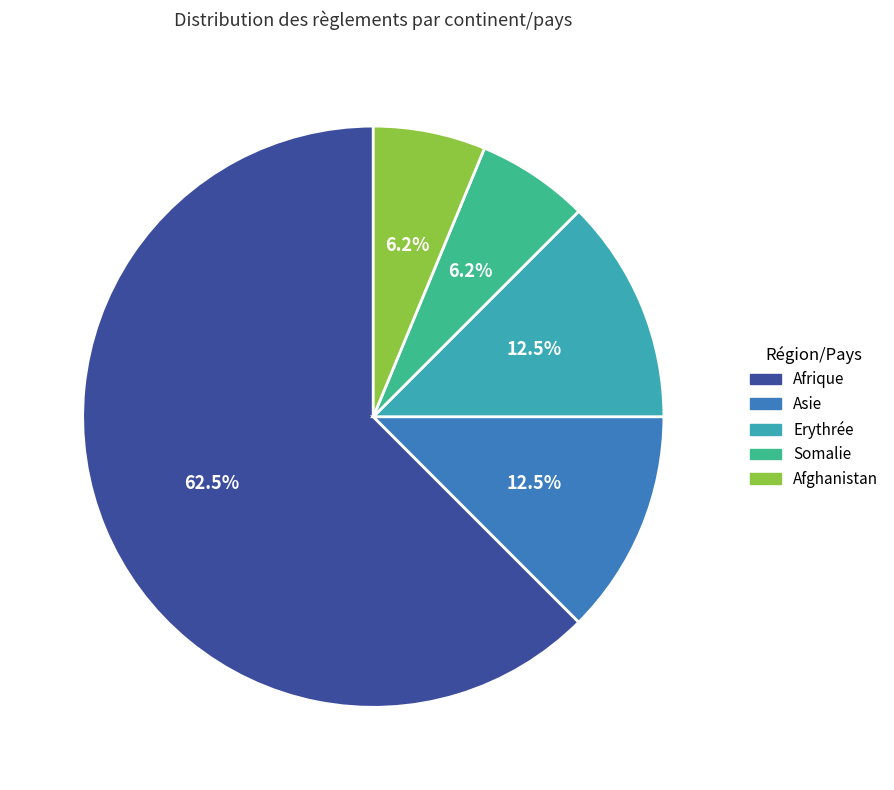

Which slice is the largest?

Afrique